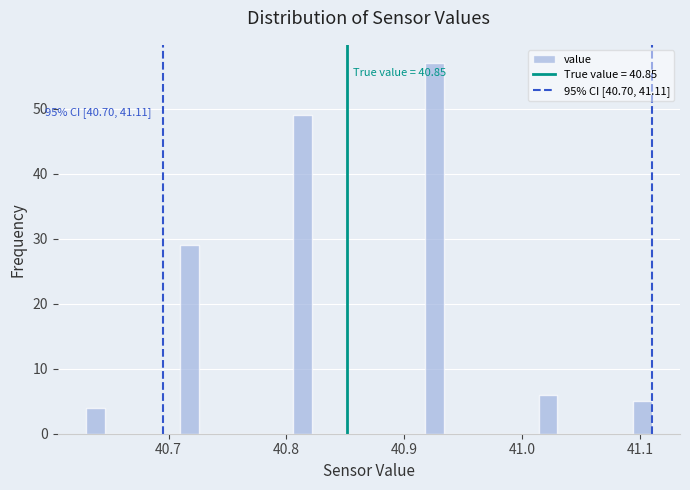

Around what value on the x-axis is the tallest bar? Give the approximate position of its centre, as read against the axis.

40.93